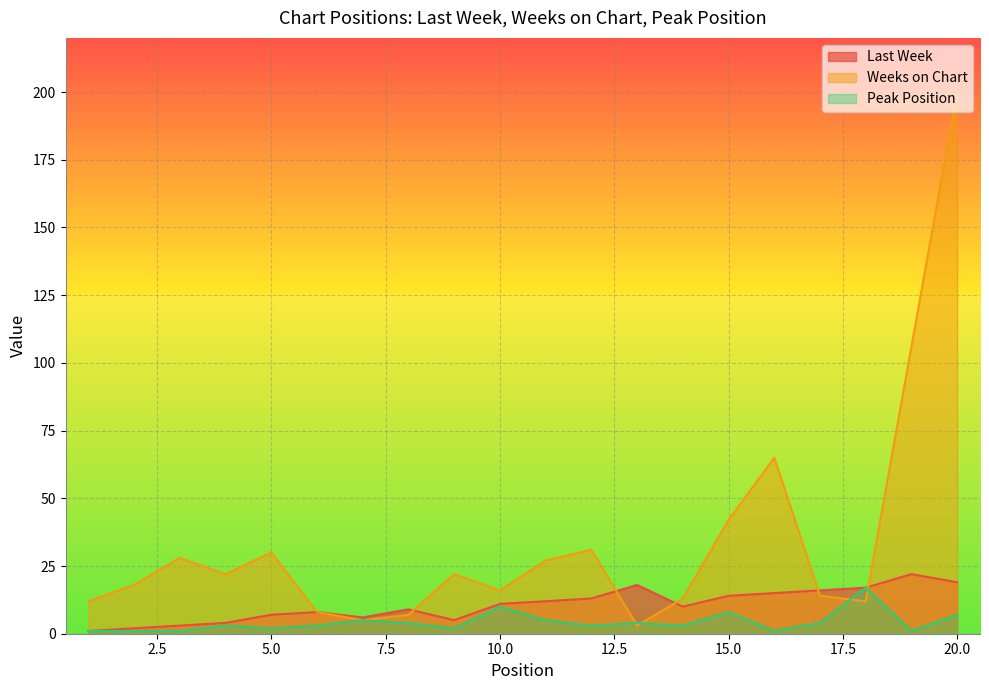

What is the value of the Weeks on Chart point at the 8th from the left?

7